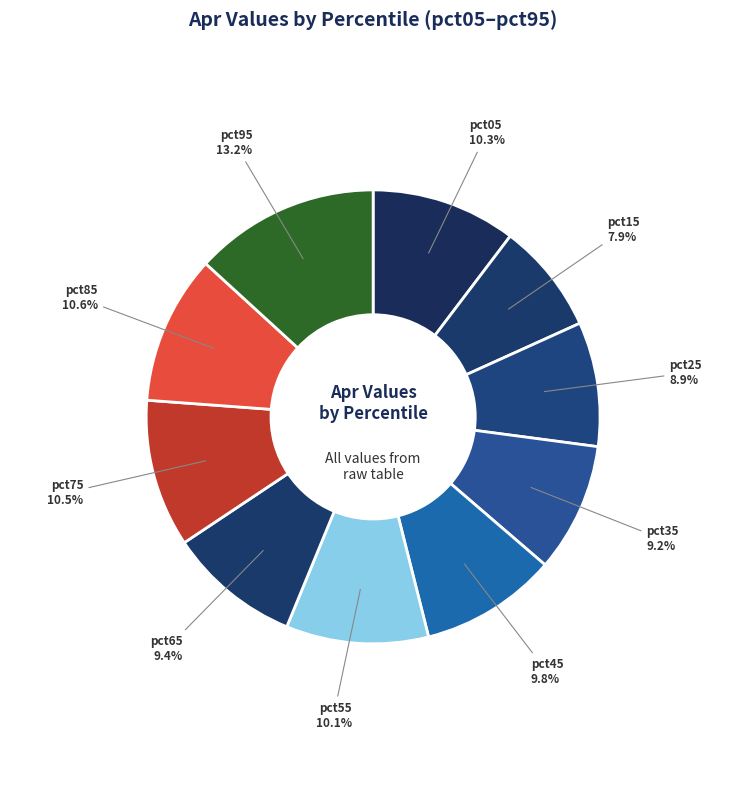

How many slices are in this pie chart?

10